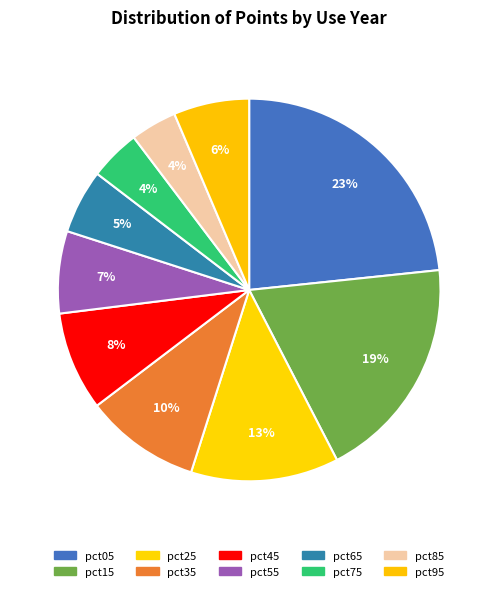

How many segments does this pie chart have?

10